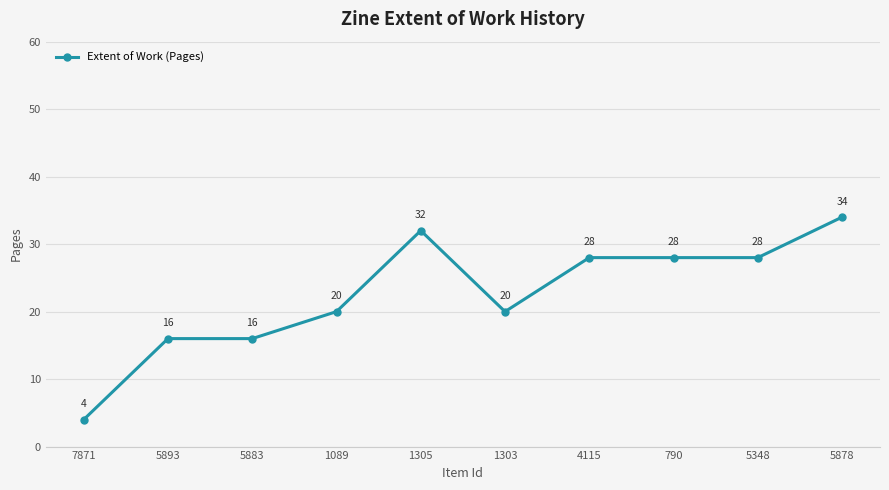

How many values are between 16 and 28?

7